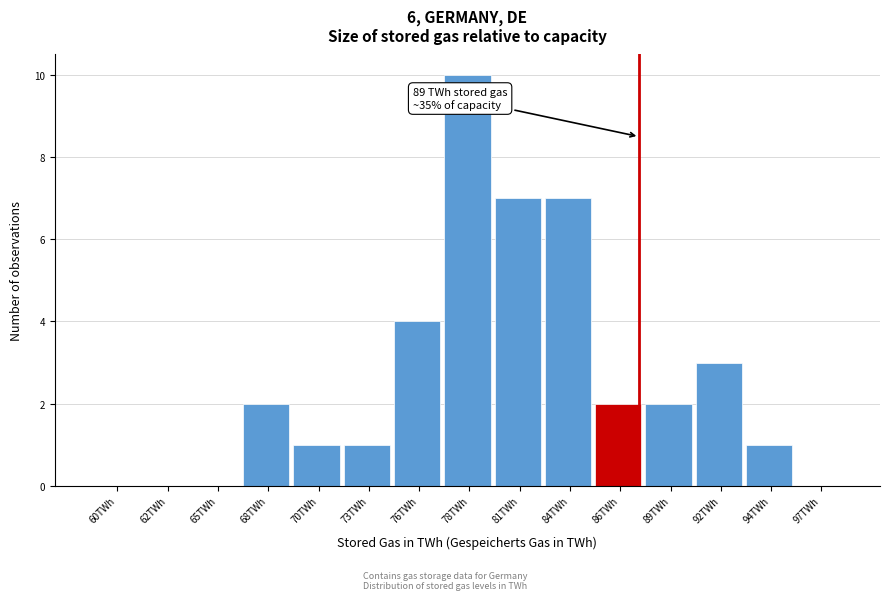

Reading left to right, extract all data points from this chart.

60TWh=0	62TWh=0	65TWh=0	68TWh=2	70TWh=1	73TWh=1	76TWh=4	78TWh=10	81TWh=7	84TWh=7	86TWh=2	89TWh=2	92TWh=3	94TWh=1	97TWh=0